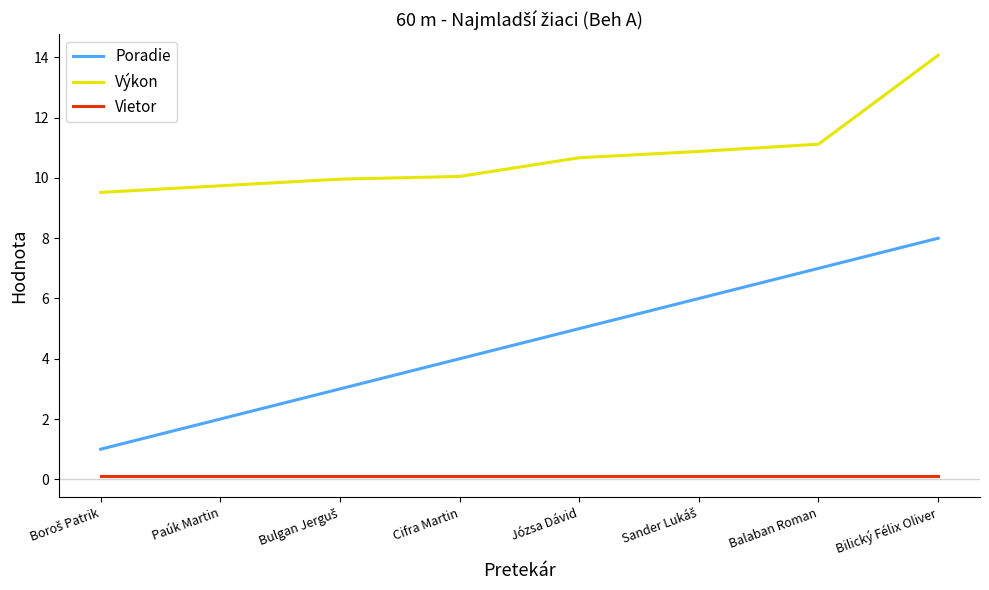

True or false: Výkon and Poradie cross at least once.

False